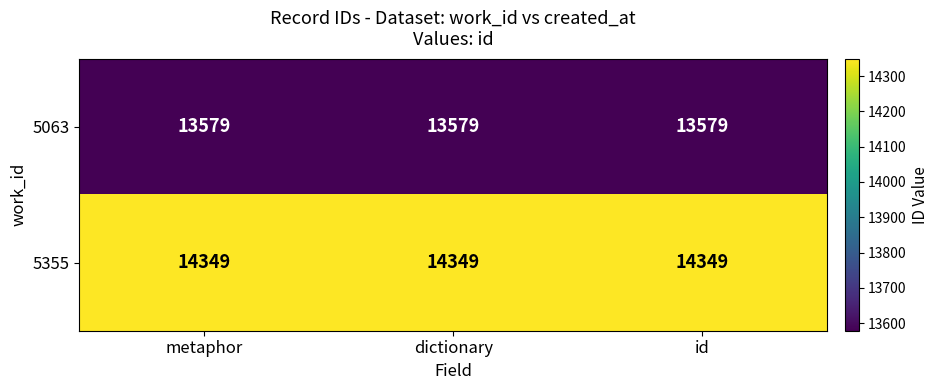

What is the total value across all series at id?

27928